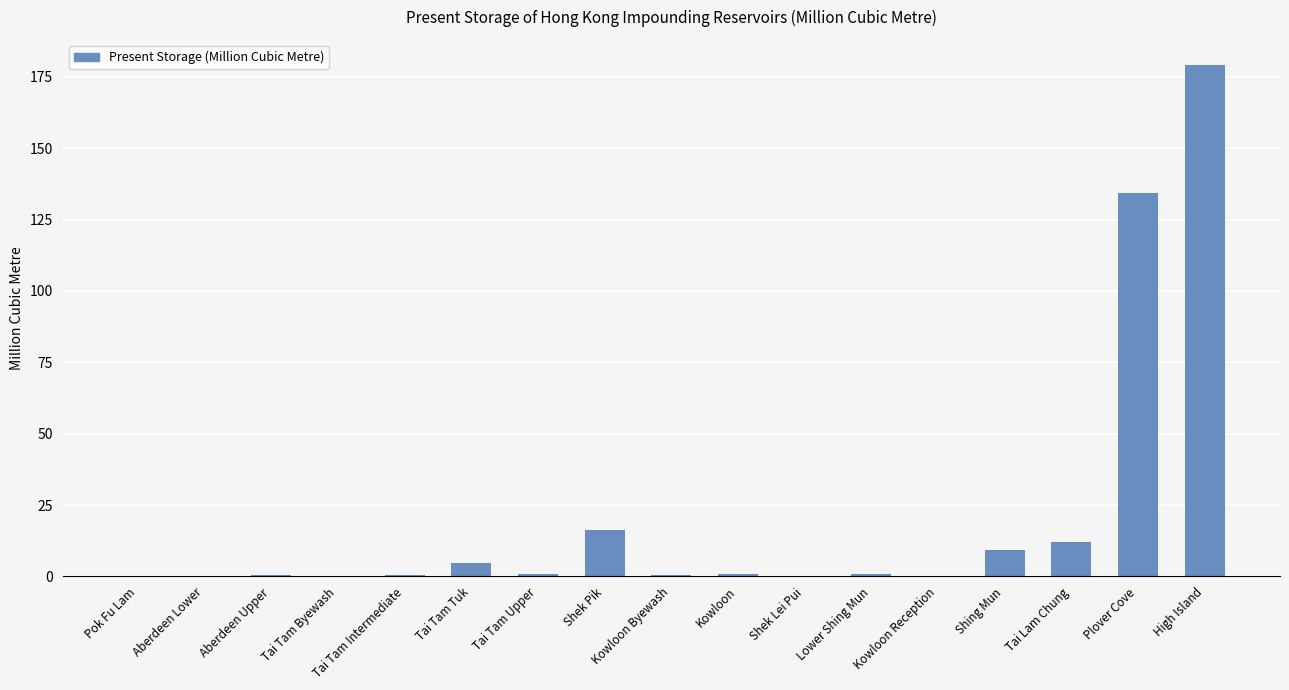

What is the maximum value shown in the chart?

179.0